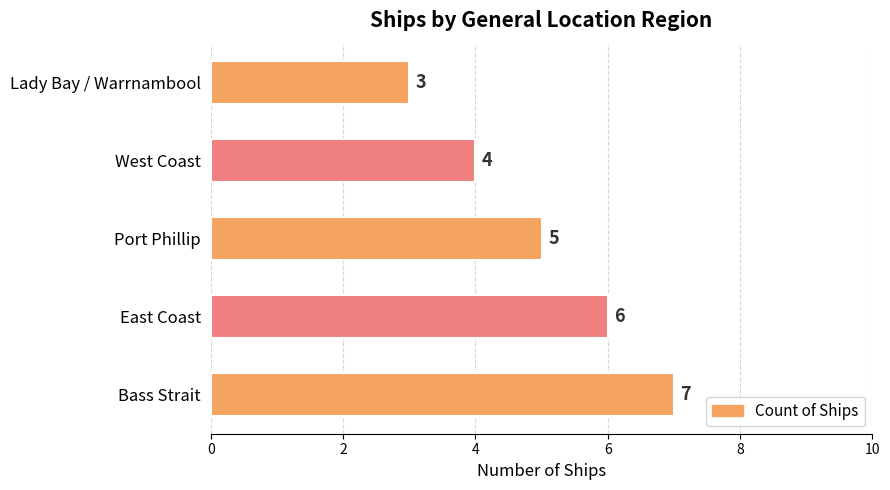

Is it true that the value at Bass Strait is 11?

False